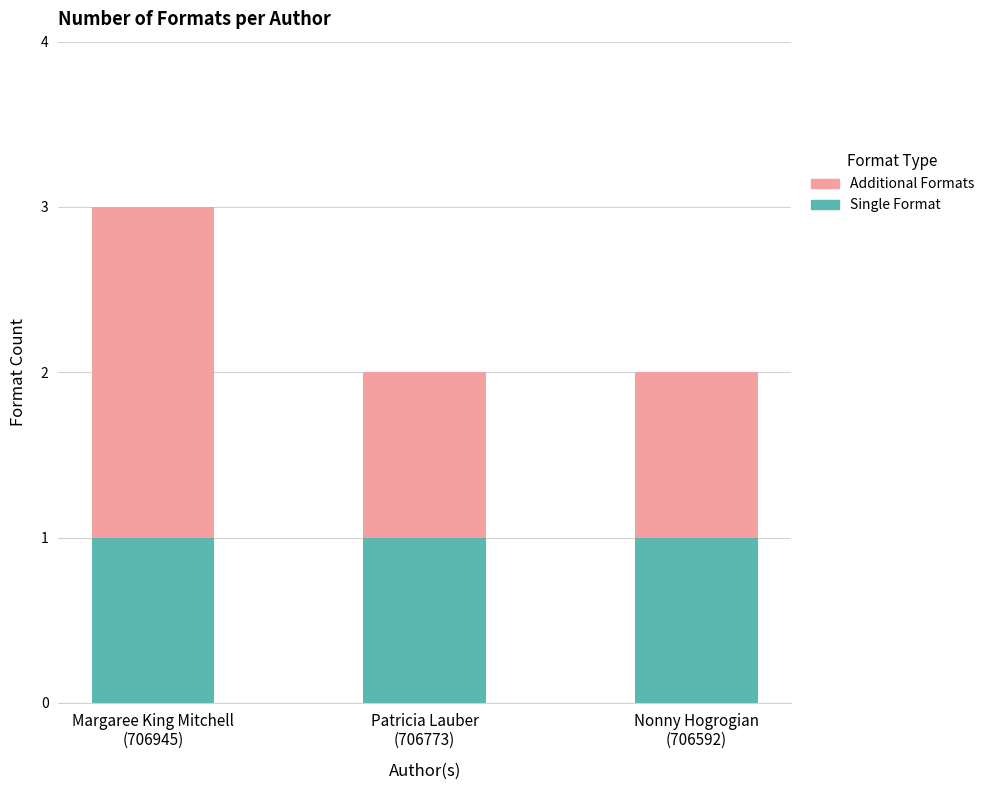

What is the sum of all Single Format values?

3